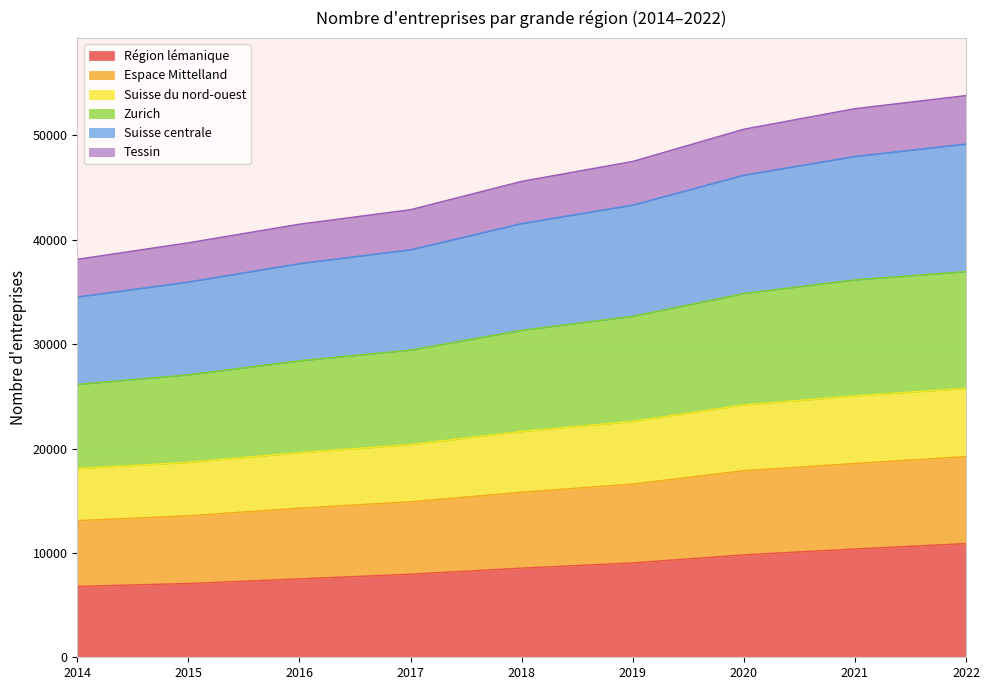

True or false: Suisse centrale has more than 0 points higher than both neighbors.

False